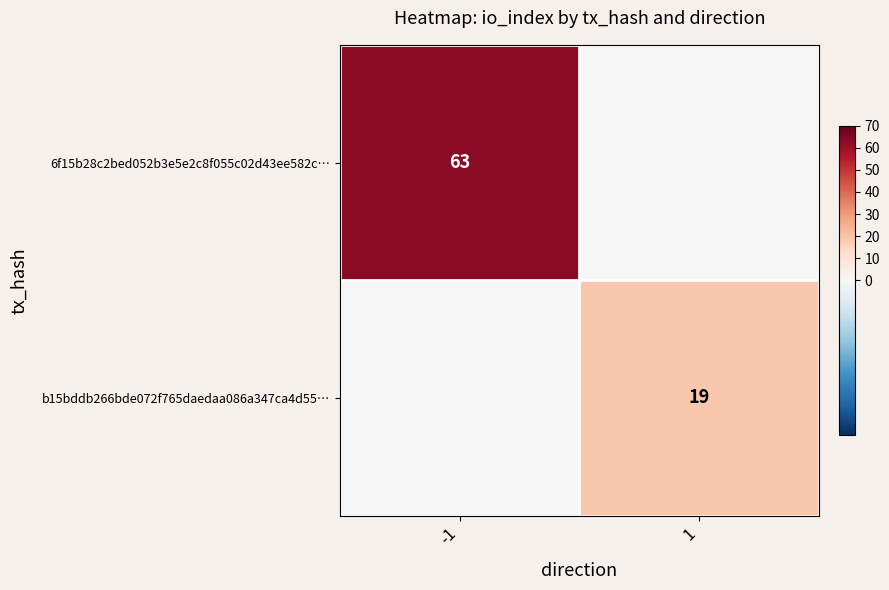

True or false: 6f15b28c2bed052b3e5e2c8f055c02d43ee582c… has a value of 63 at -1.

True